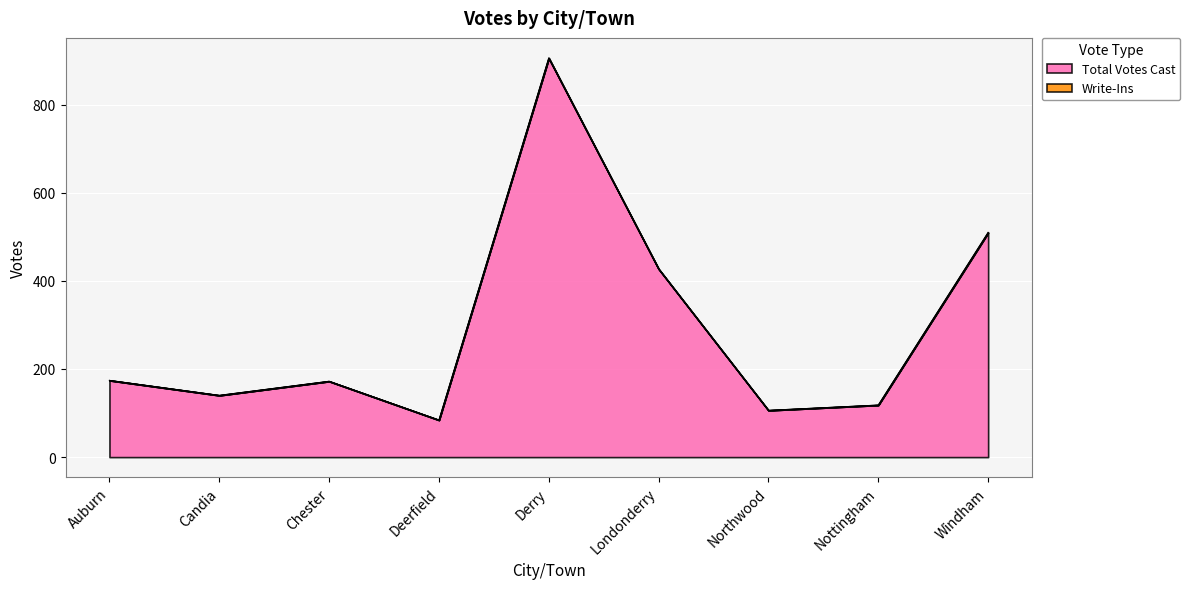

How many interior local valleys (lower than both neighbors) does the data have?

3